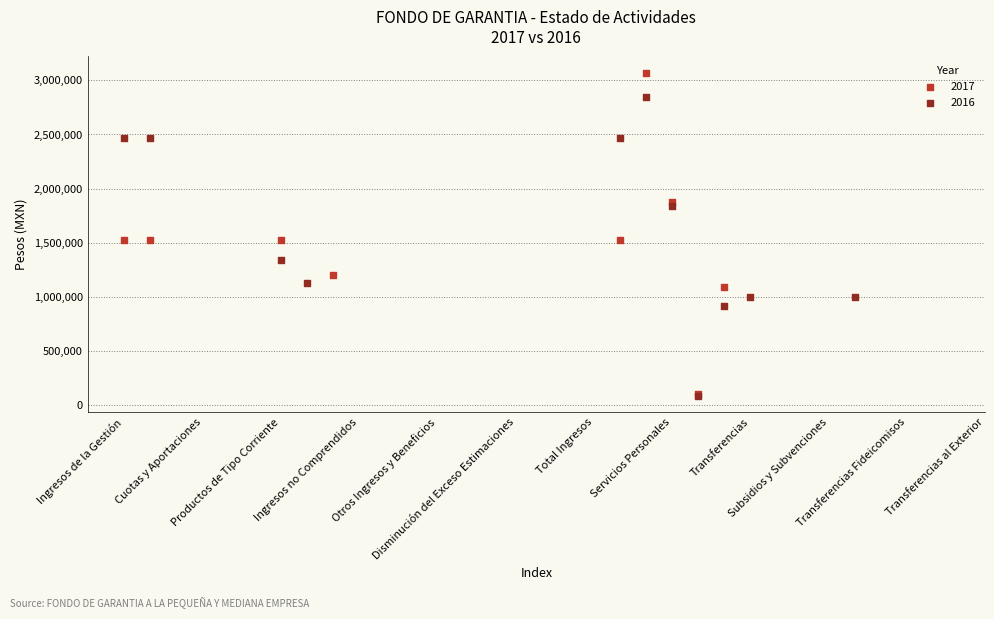

Which series has the largest Y range (max minus min)?

2017